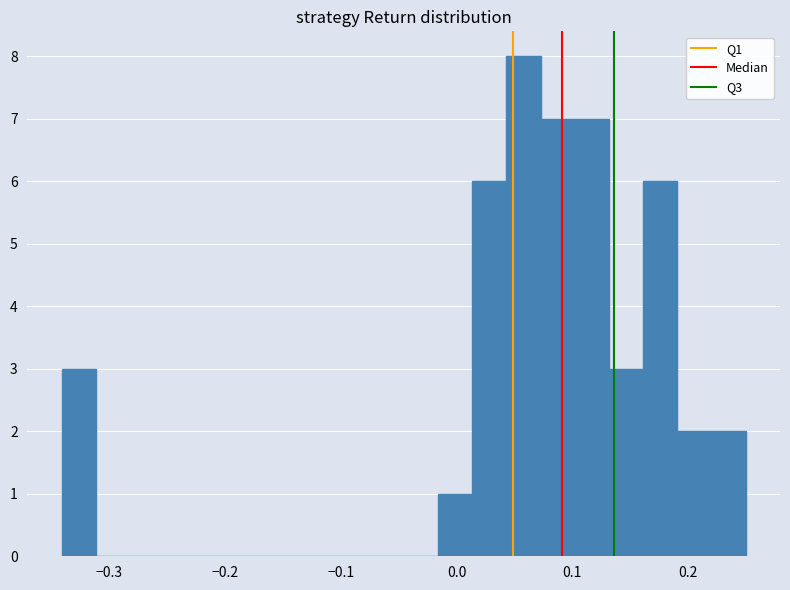

Around what value on the x-axis is the tallest bar? Give the approximate position of its centre, as read against the axis.

0.06